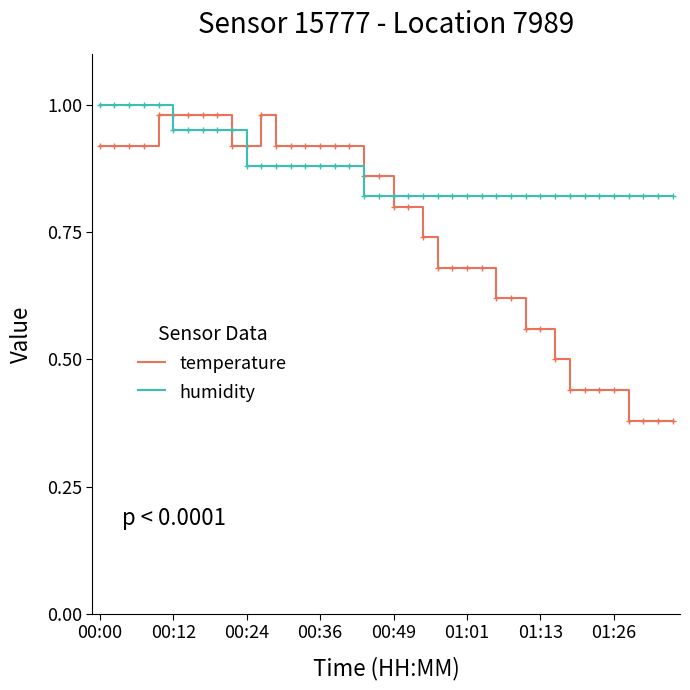

How many intersections are there between humidity and temperature?

4